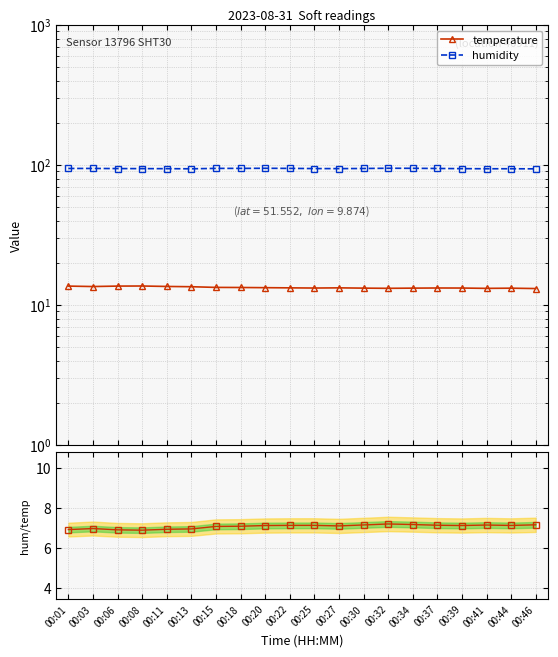

Count the number of data series in this chart.

3